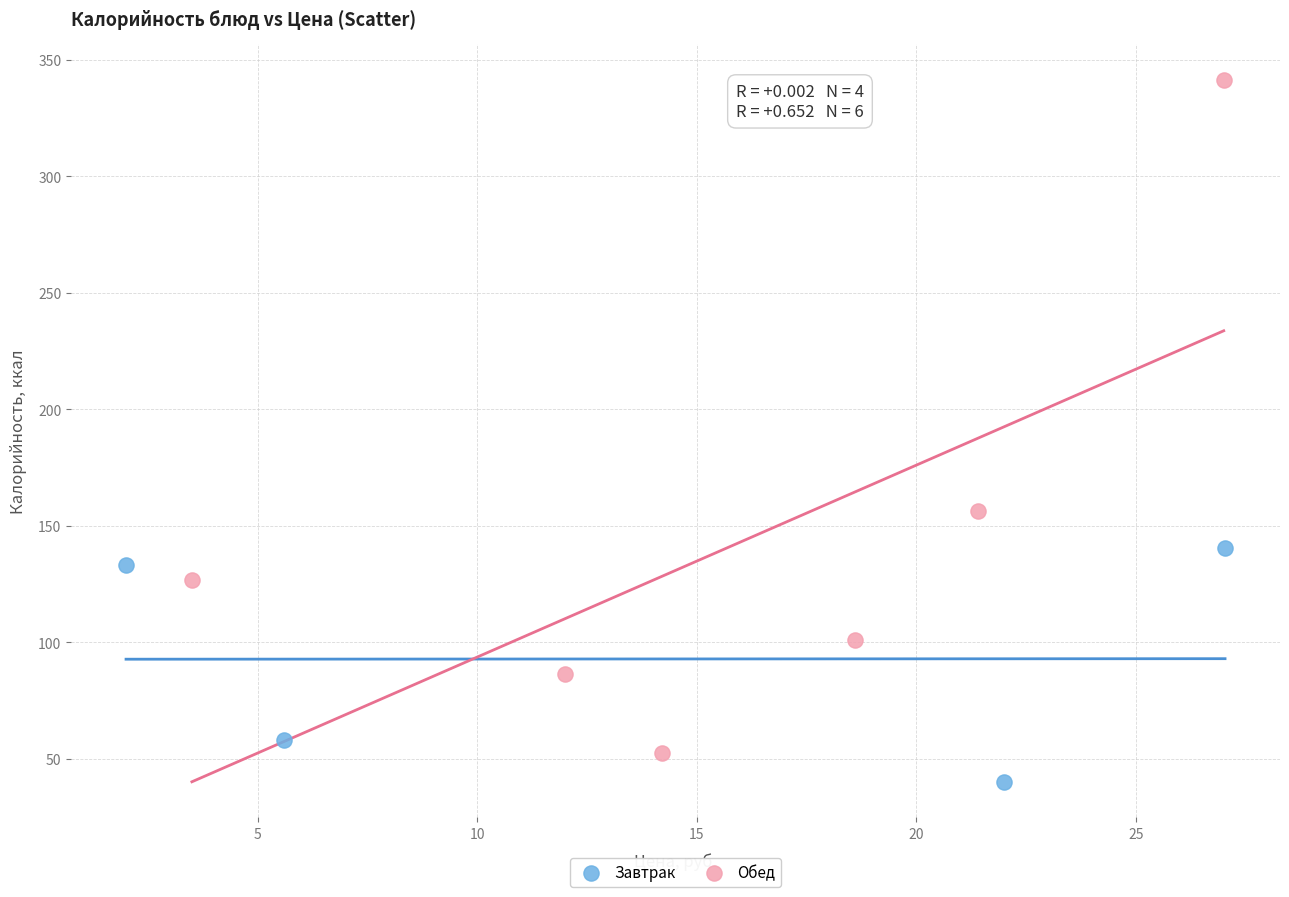

Which series has the largest Y range (max minus min)?

Обед